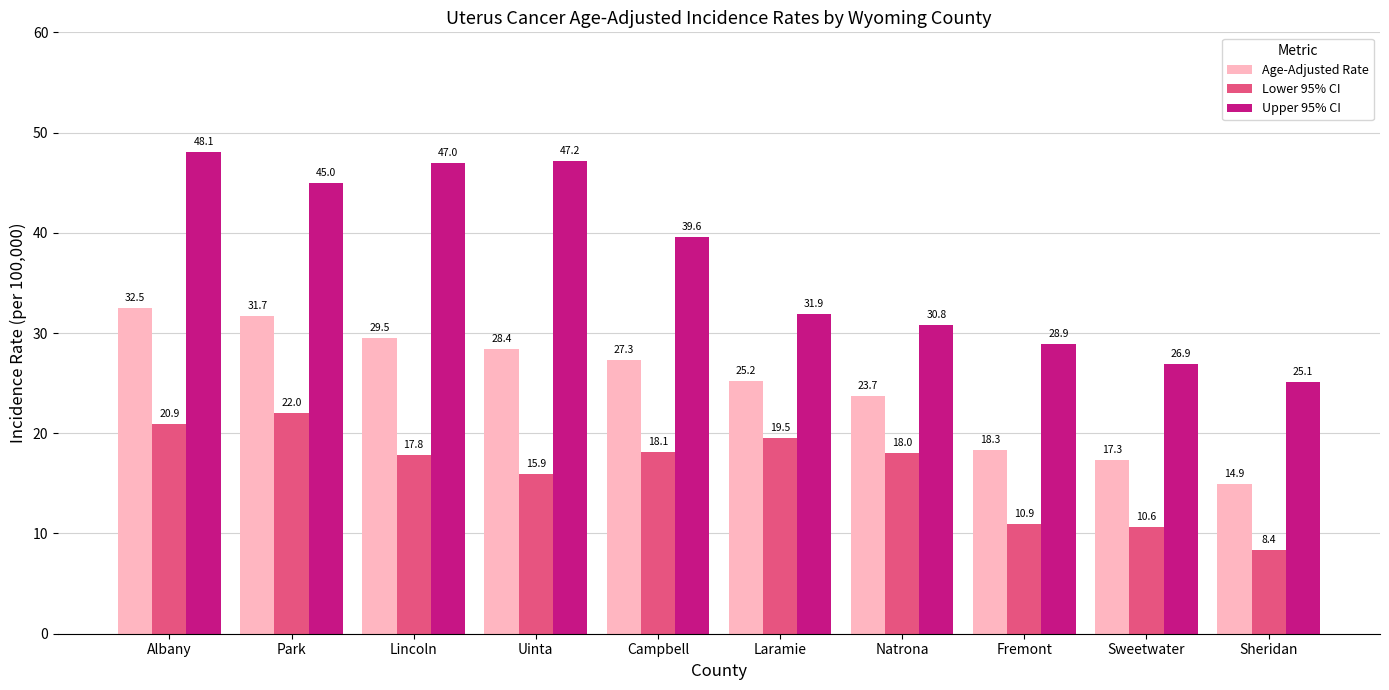

Where does the Lower 95% CI series first go above 18?

Albany